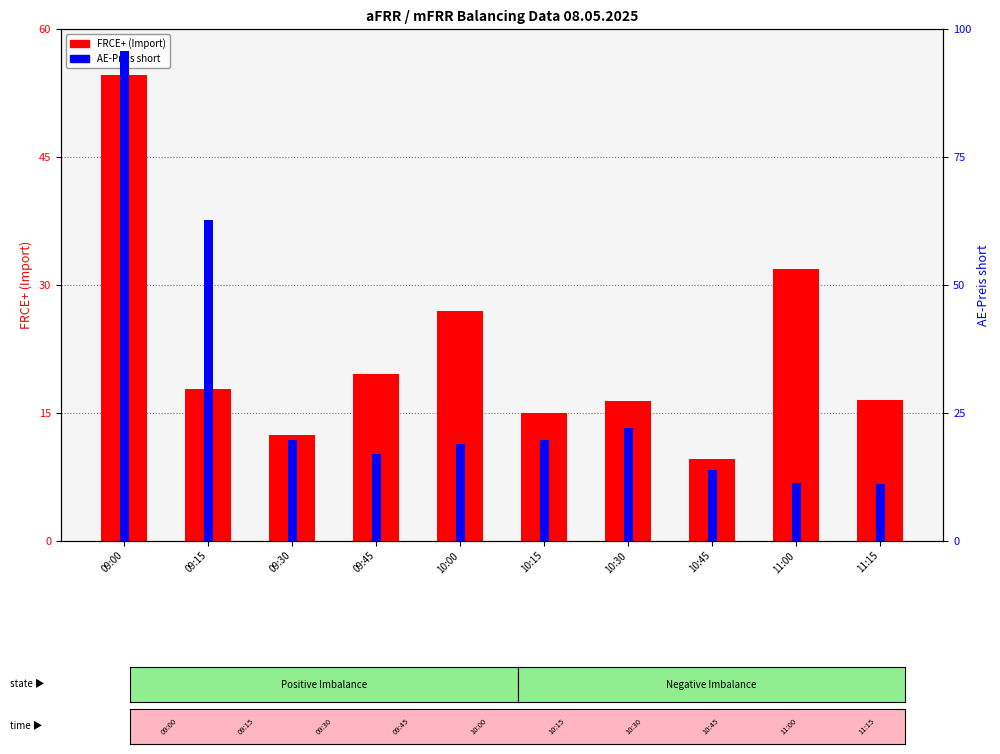

What is the maximum value for FRCE+ (Import)?

54.7